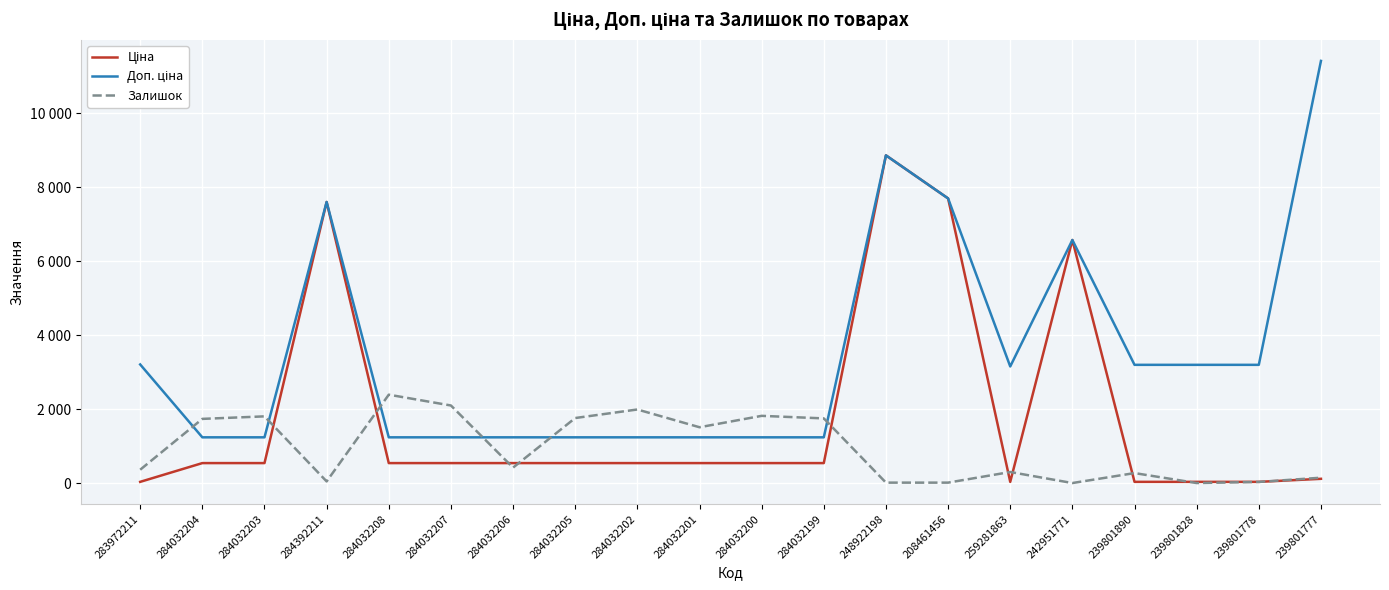

What is the difference between the maximum and minimum values in the Ціна series?

8825.1